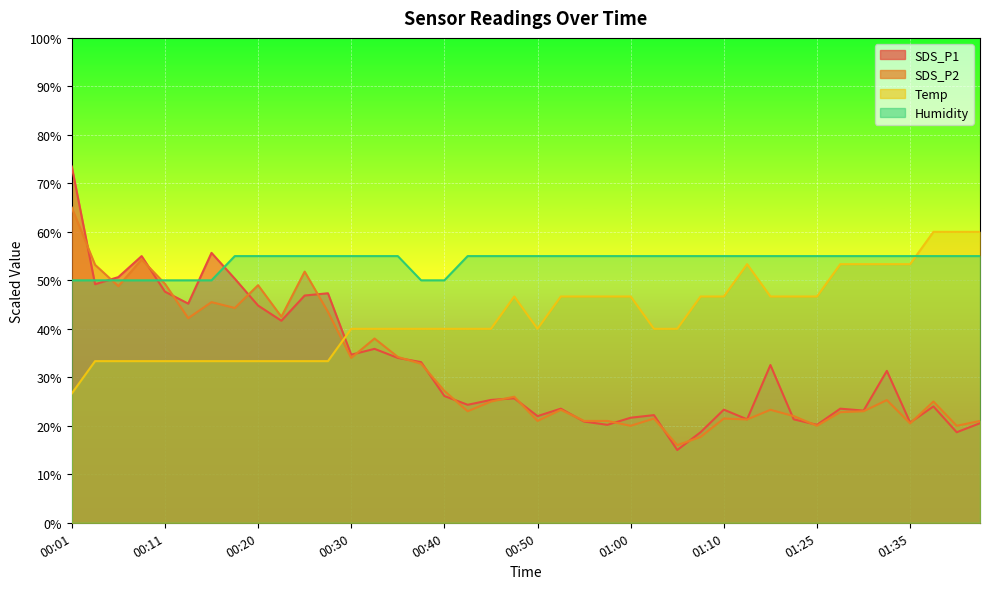

What is the sum of all SDS_P2 values?

1256.8